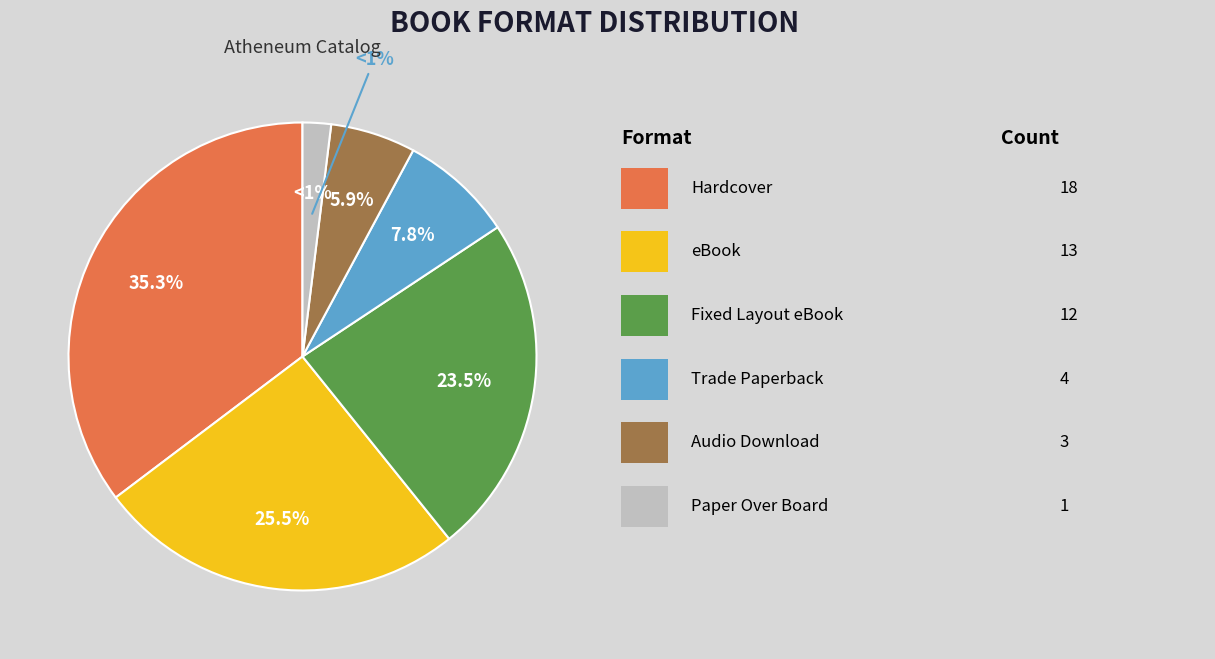

Combined, do Audio Download and Trade Paperback account for over 50%?

No